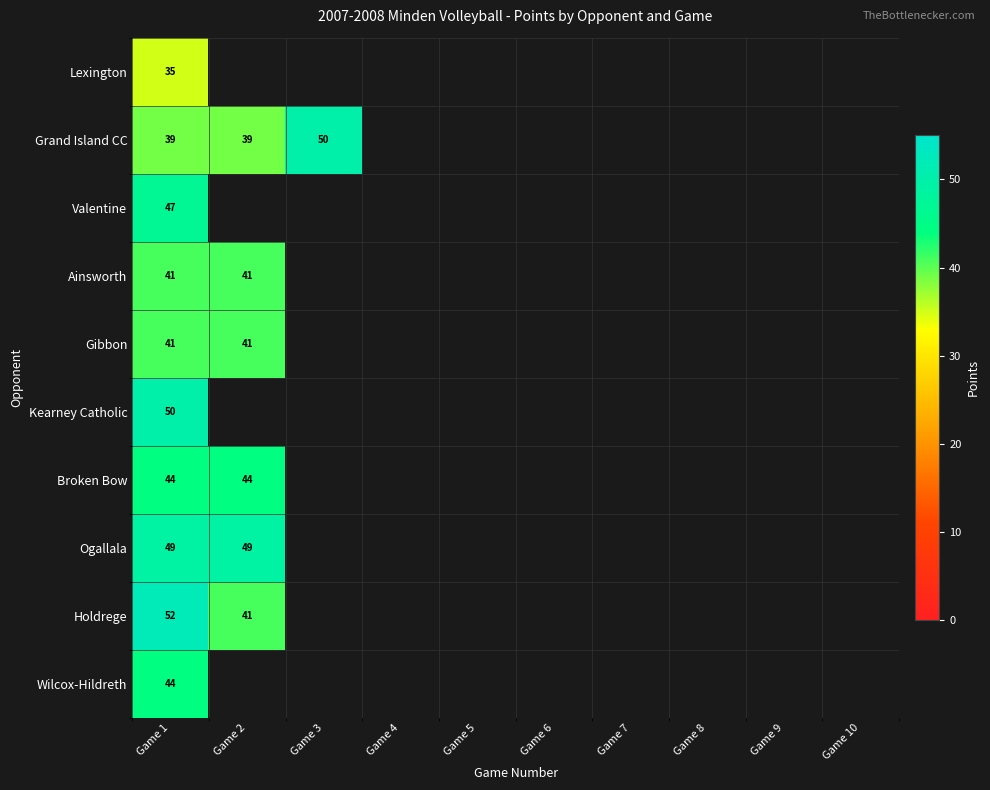

Is the value of Ainsworth at Game 2 greater than the value of Kearney Catholic at Game 1?

No